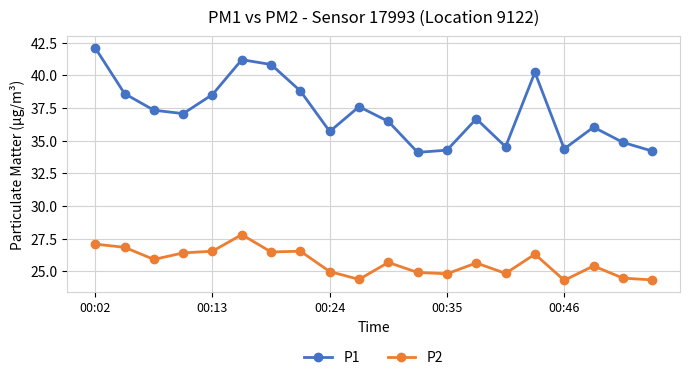

What is the difference between the maximum and minimum values in the P2 series?

3.5